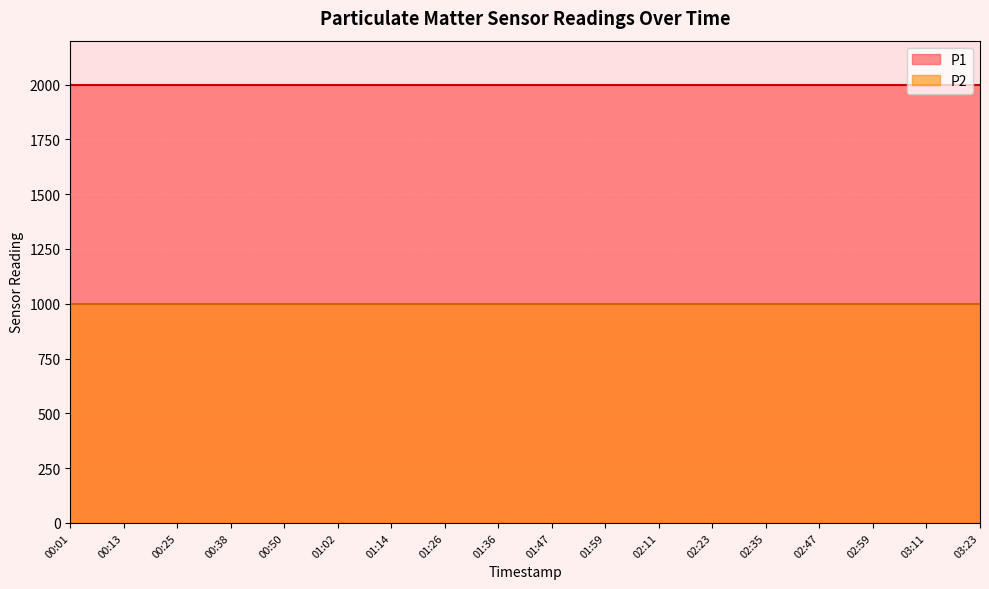

Count the number of data series in this chart.

2